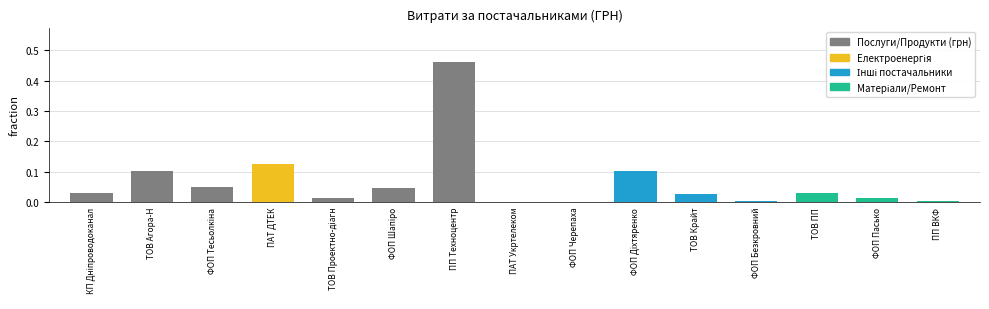

The chart shows a value of 0.0 at ФОП Безкровний. True or false?

True